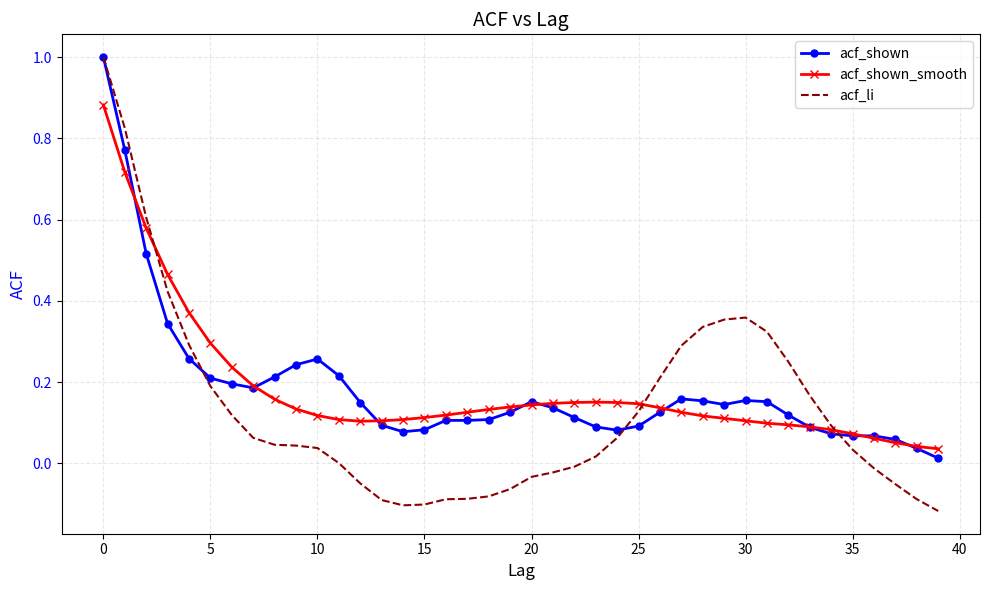

Which series has the largest range (max minus min)?

acf_li